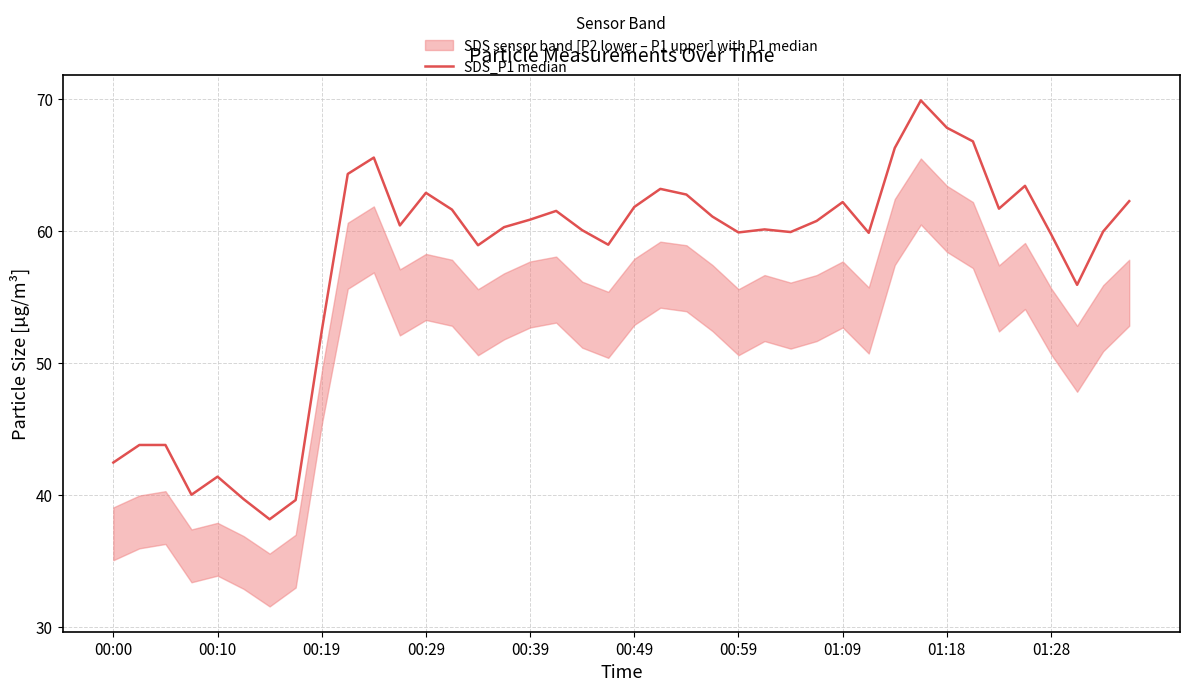

Does the chart display data point markers on the line(s)?

No